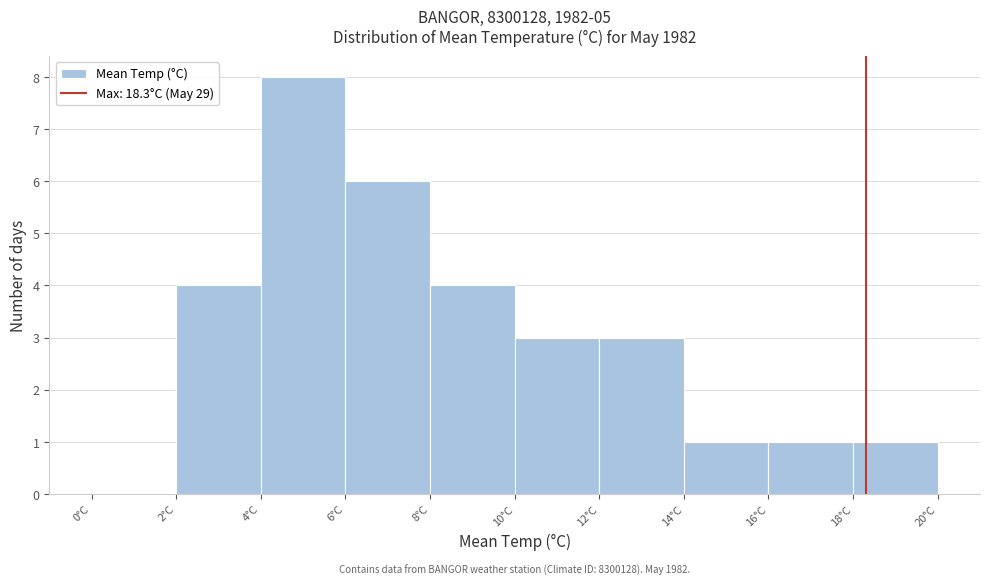

Over which range of the x-axis is the bar tallest?

4 to 6